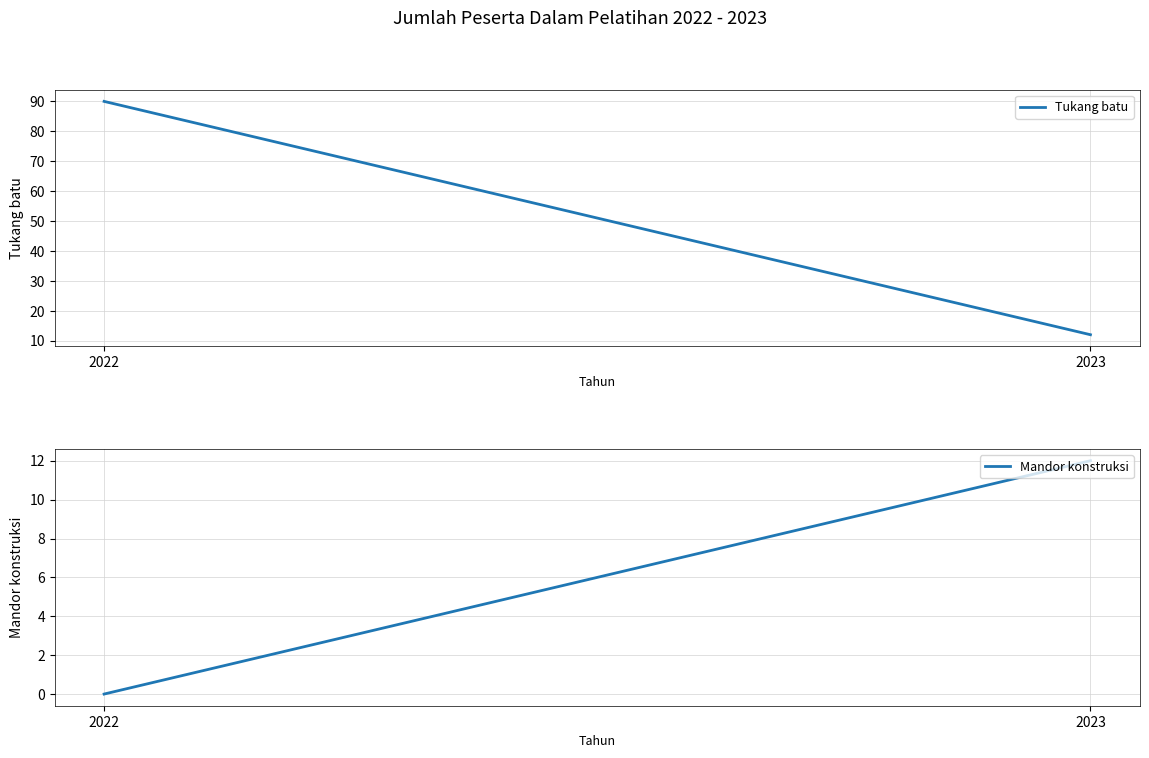

The value of Mandor konstruksi at 2023 is 7. True or false?

False